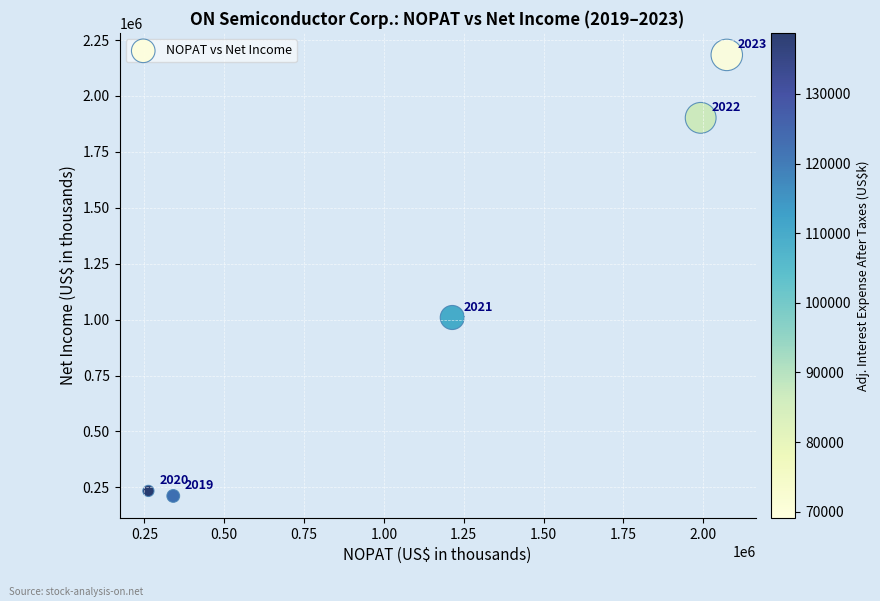

What Y value in the scatter plot is closest to 1197700?

1009600